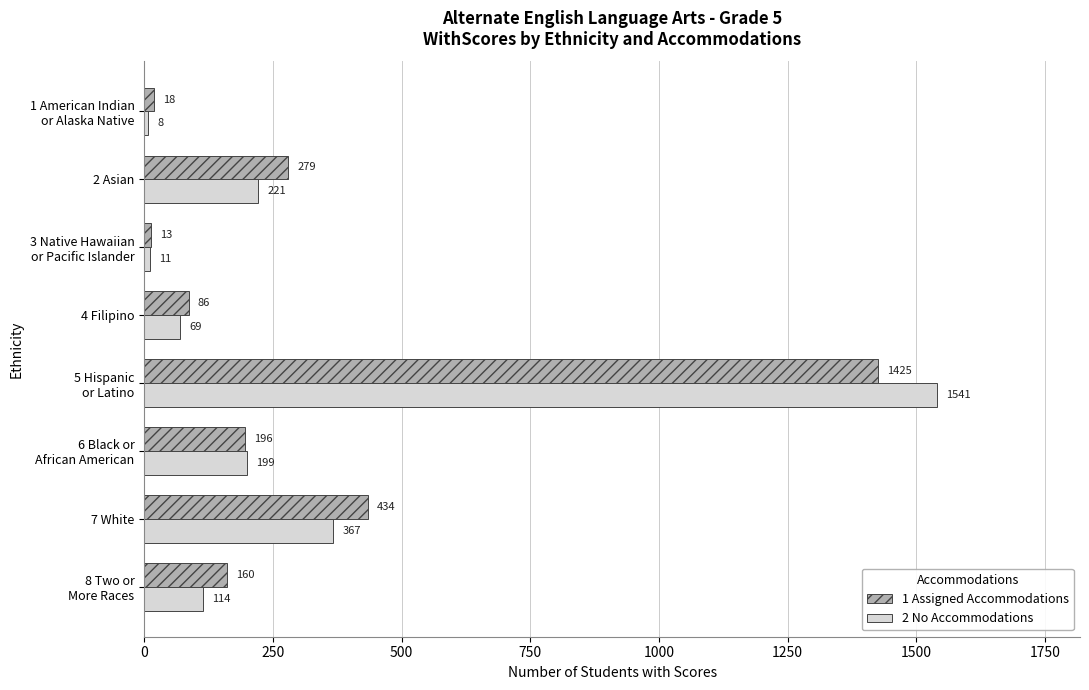

Is it true that 1 Assigned Accommodations equals 257 at 7 White?

False